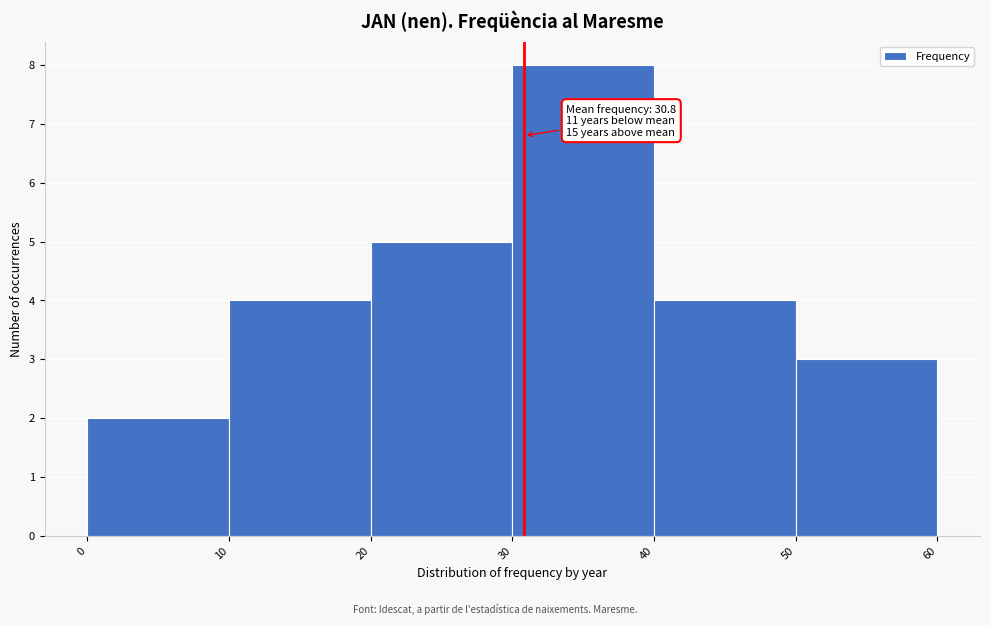

Which range on the x-axis has the tallest bar?

30 to 40